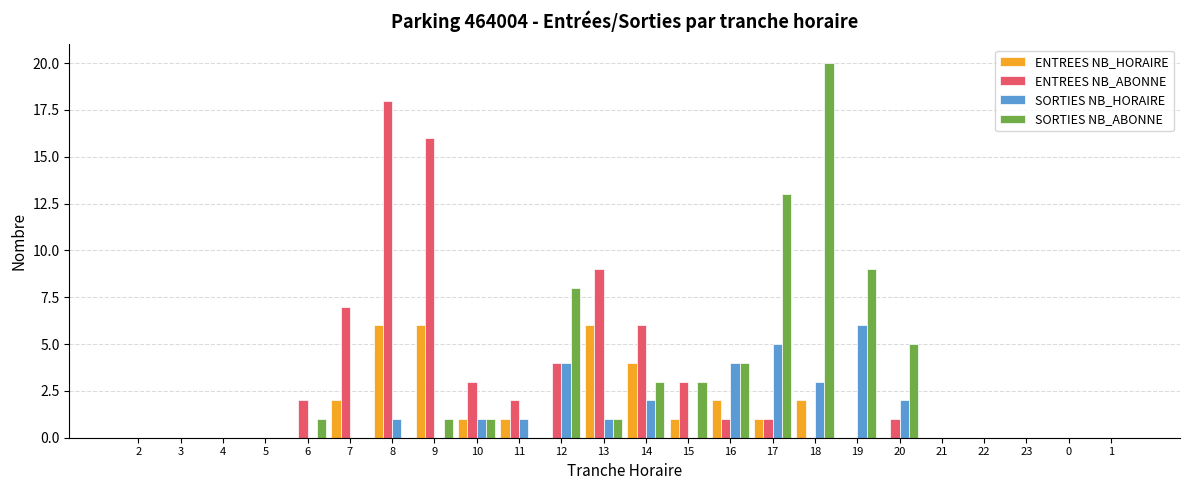

Is the value of ENTREES NB_ABONNE at 10 greater than the value of SORTIES NB_ABONNE at 22?

Yes